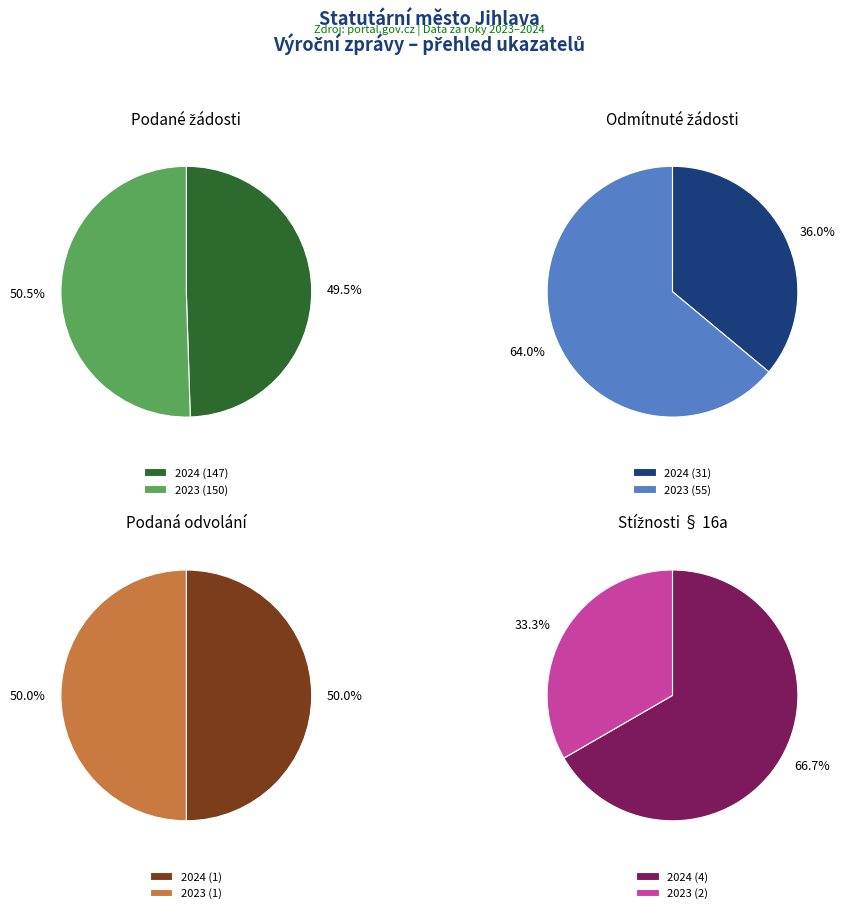

To the nearest percent, what is the combined percentage of 2024 and 2023?

100%